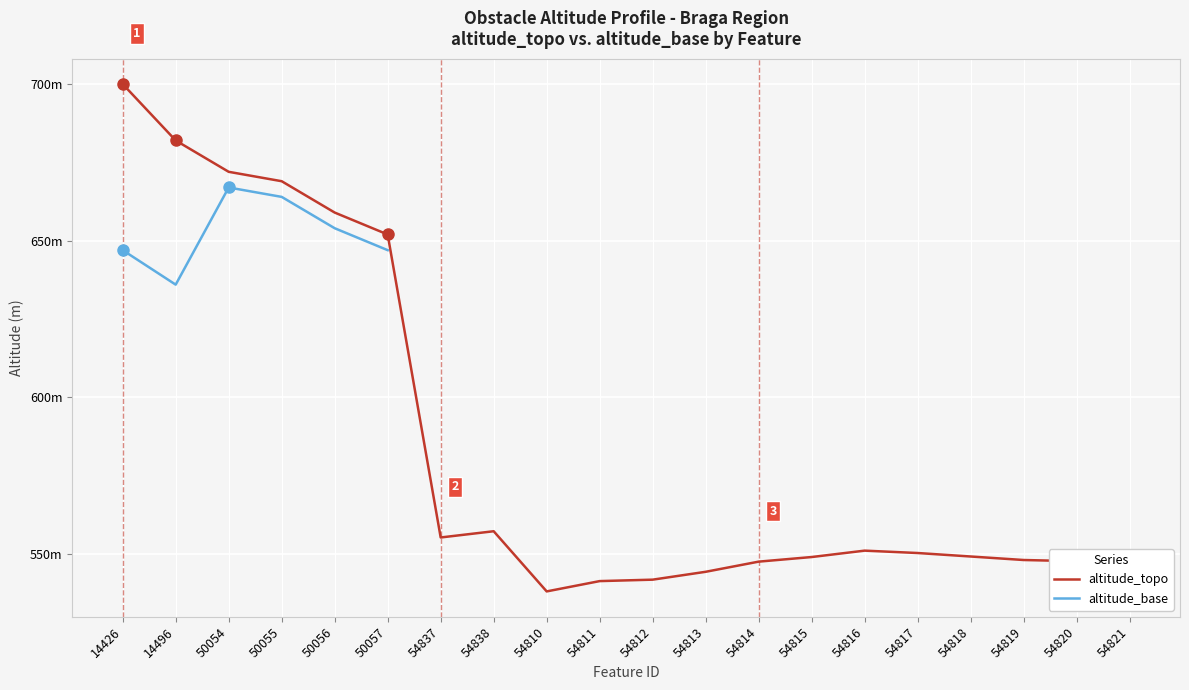

What is the sum of all altitude_topo values?

11702.9